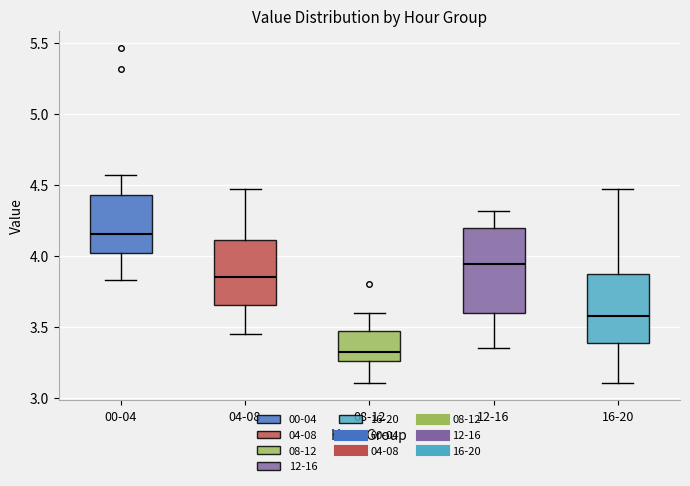

Reading left to right, read every box against the y-axis: the position of its median line, the range the box covers, and the ends of its whiskers. The values are not printed on the chart, so give them approximately, as read against the axis.

00-04: median 4.15, box 4.00 to 4.45, whiskers 3.85 to 4.55
04-08: median 3.85, box 3.65 to 4.10, whiskers 3.45 to 4.45
08-12: median 3.35, box 3.25 to 3.45, whiskers 3.10 to 3.60
12-16: median 3.95, box 3.60 to 4.20, whiskers 3.35 to 4.30
16-20: median 3.60, box 3.40 to 3.90, whiskers 3.10 to 4.45